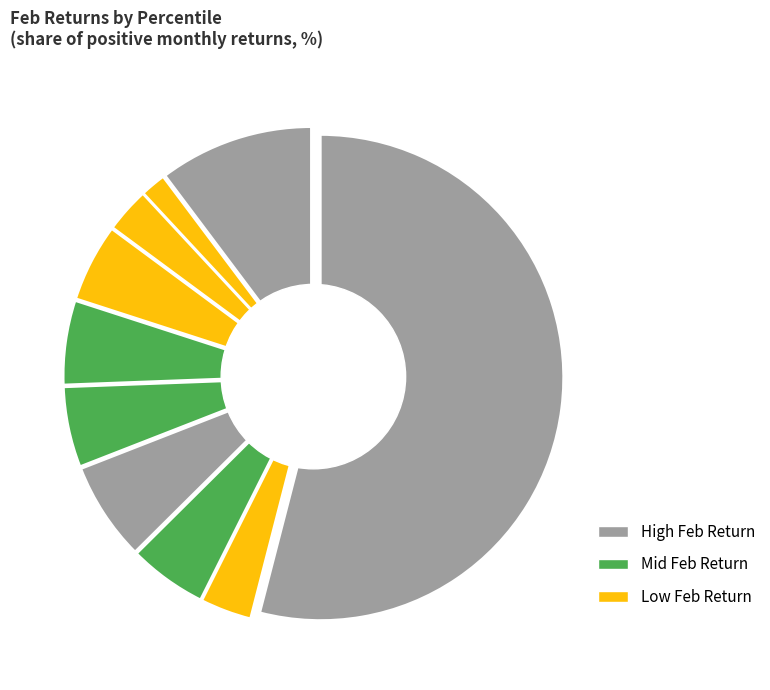

True or false: pct85 accounts for 3% of the total.

True